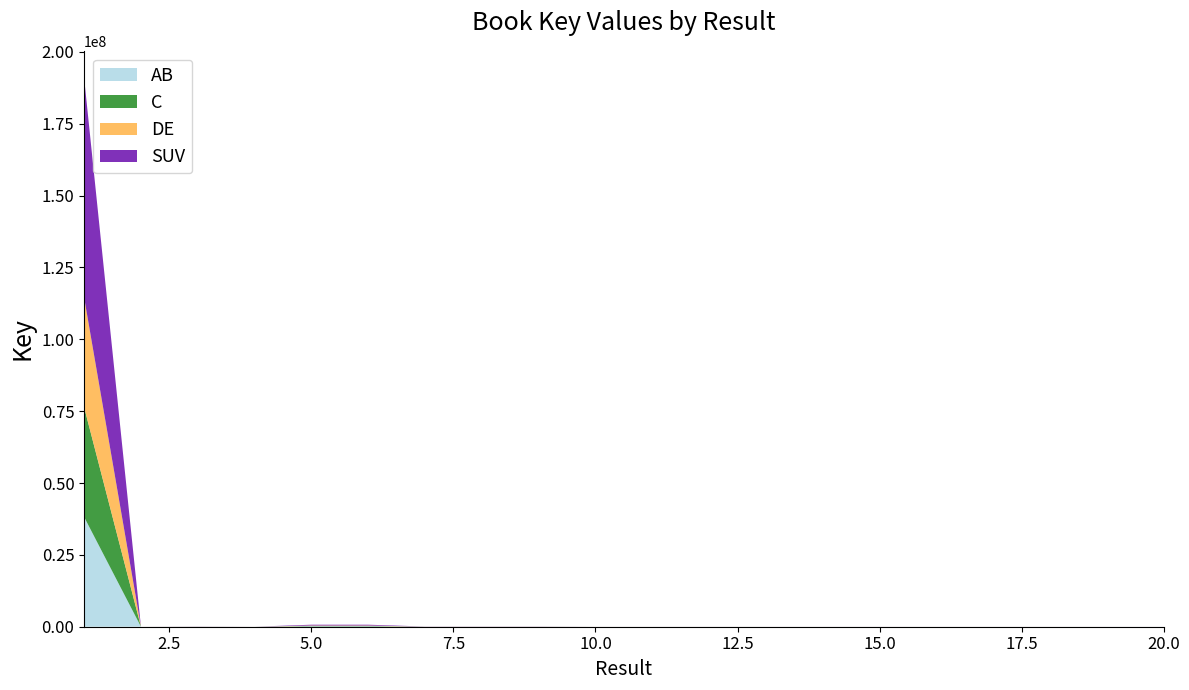

Reading left to right, list all the values displayed in this chart.

1=190833512	2=2050	3=75612	4=8804	5=700698	6=700697	7=75630	8=75614	9=75610	10=7713	11=7849	12=8803	13=6794	14=7118	15=7366	16=5469	17=6517	18=6051	19=5025	20=5000